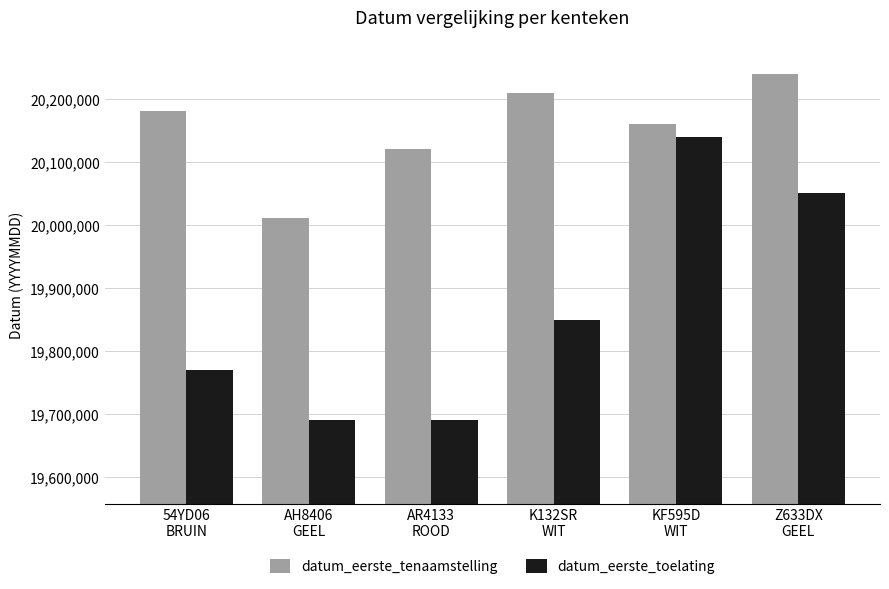

How many values in the datum_eerste_toelating series are below 19850228?

3